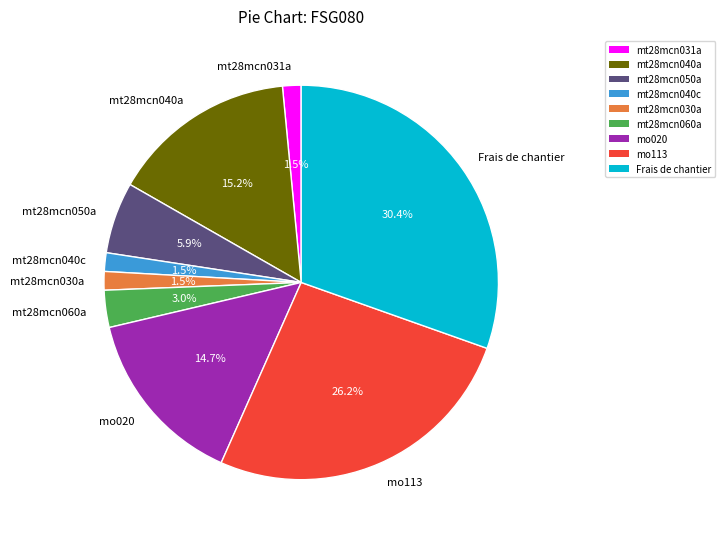

Is there any slice that represents more than half of the pie?

No